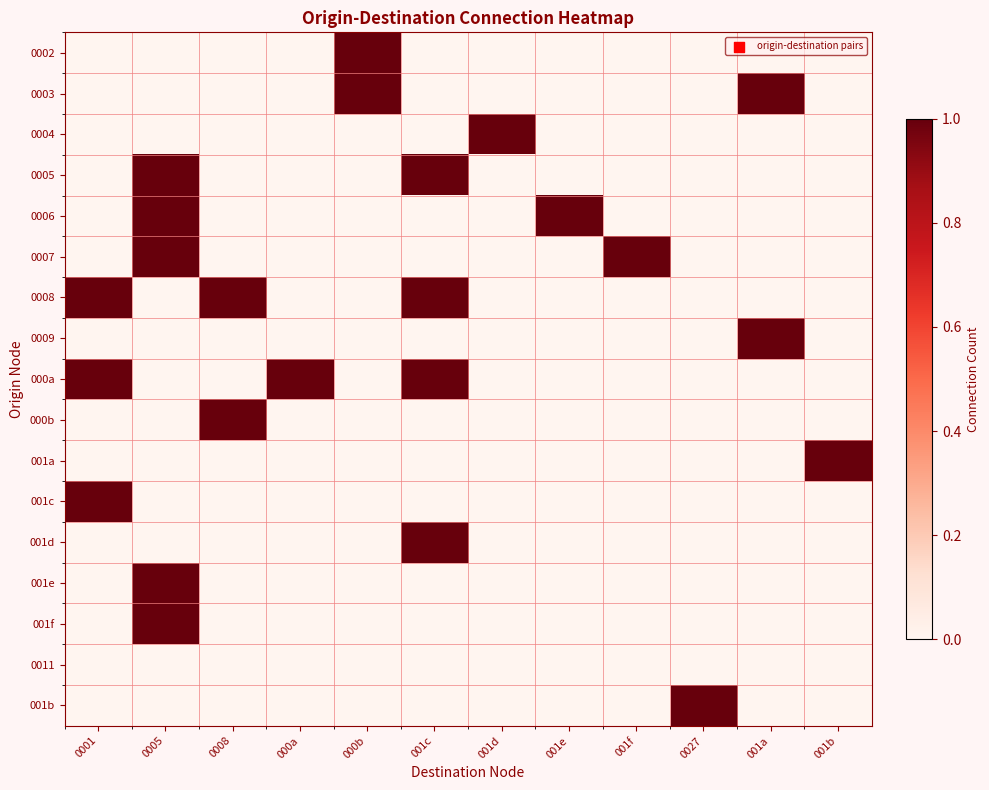

Rank the series at 001e from highest to lowest value.

0006, 0002, 0003, 0004, 0005, 0007, 0008, 0009, 000a, 000b, 001a, 001c, 001d, 001e, 001f, 0011, 001b